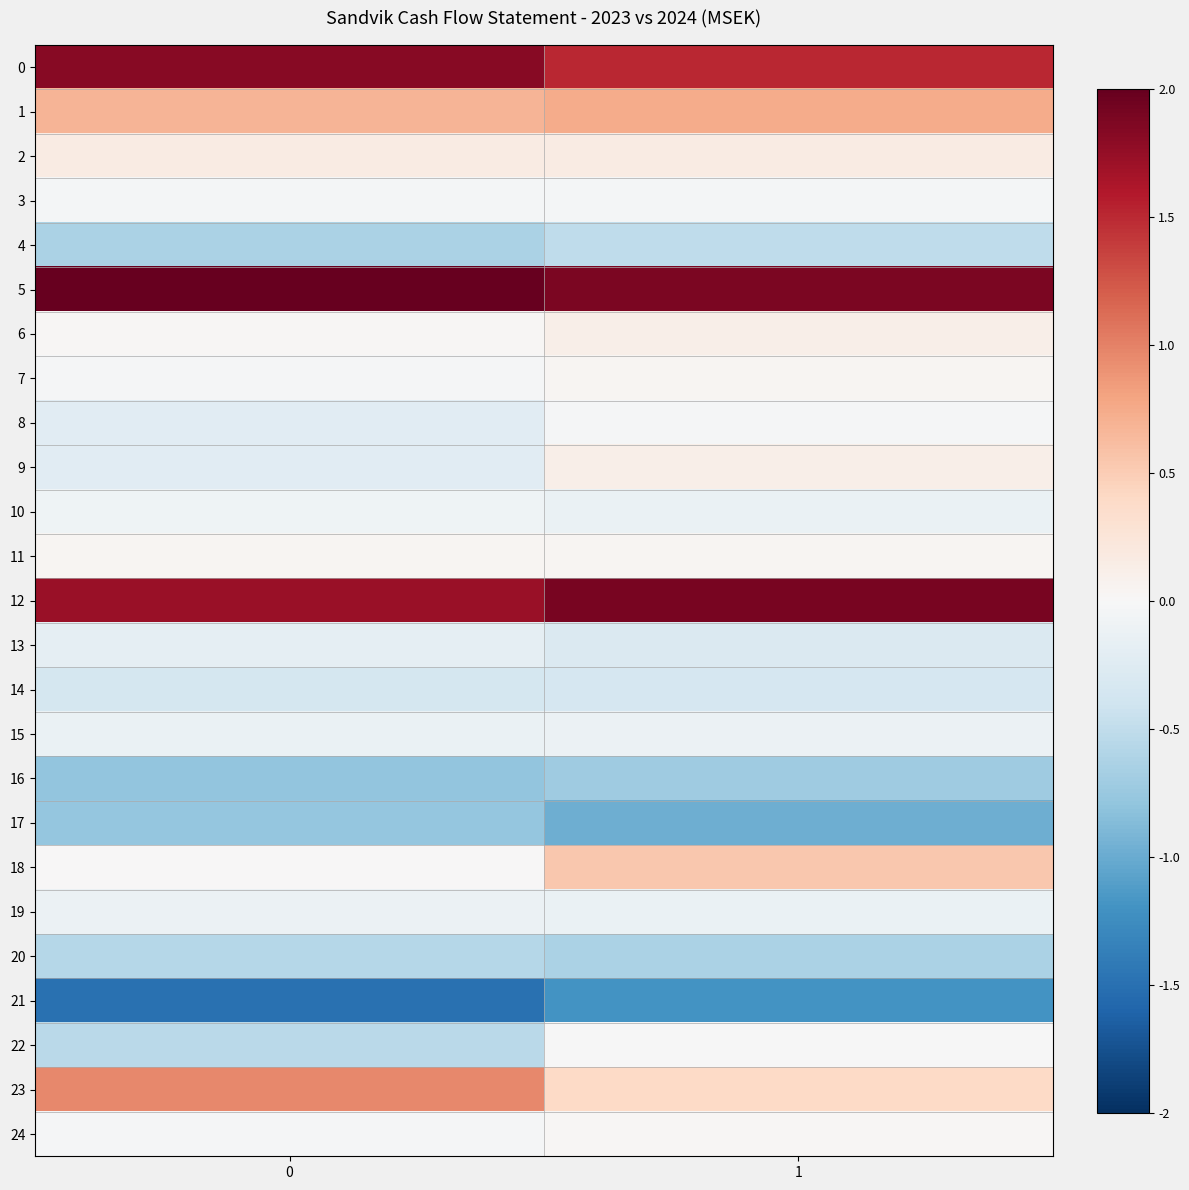

Reading left to right, list all the values displayed in this chart.

0: 0=1.8	1=1.5
1: 0=0.7	1=0.7
2: 0=0.2	1=0.2
3: 0=-0.0	1=-0.0
4: 0=-0.6	1=-0.5
5: 0=2.0	1=1.9
6: 0=0.0	1=0.1
7: 0=-0.0	1=0.0
8: 0=-0.2	1=-0.0
9: 0=-0.2	1=0.1
10: 0=-0.1	1=-0.1
11: 0=0.0	1=0.0
12: 0=1.7	1=1.9
13: 0=-0.2	1=-0.3
14: 0=-0.4	1=-0.3
15: 0=-0.1	1=-0.1
16: 0=-0.8	1=-0.7
17: 0=-0.8	1=-1.0
18: 0=0.0	1=0.5
19: 0=-0.1	1=-0.1
20: 0=-0.6	1=-0.6
21: 0=-1.5	1=-1.2
22: 0=-0.5	1=-0.0
23: 0=1.0	1=0.4
24: 0=-0.0	1=0.0